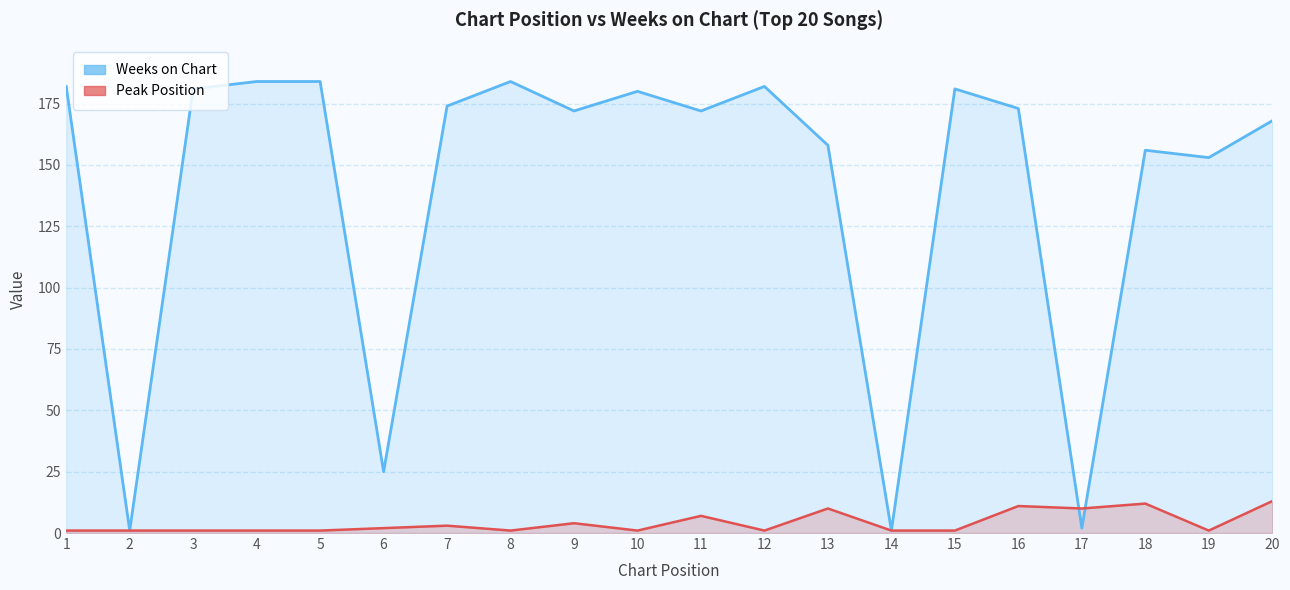

What is the difference between the Weeks on Chart values at 18 and 9?

16